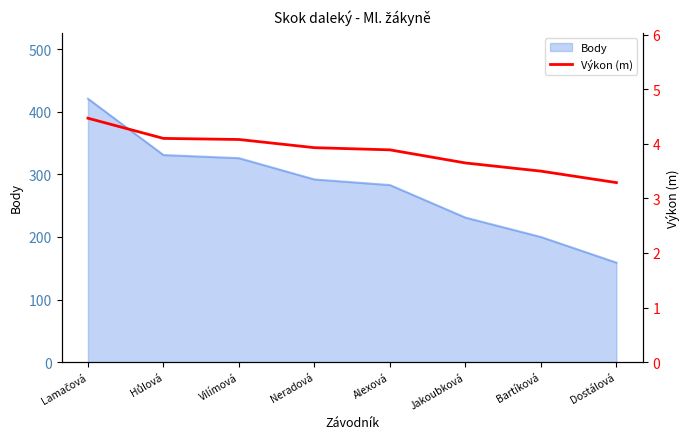

What is the value of the 2nd point from the left?

4.1